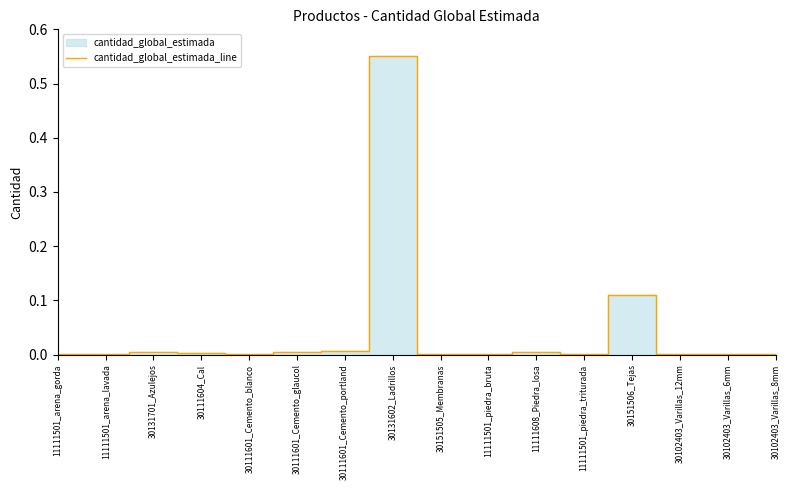

How many interior local peaks (higher than both neighbors) does the data have?

4